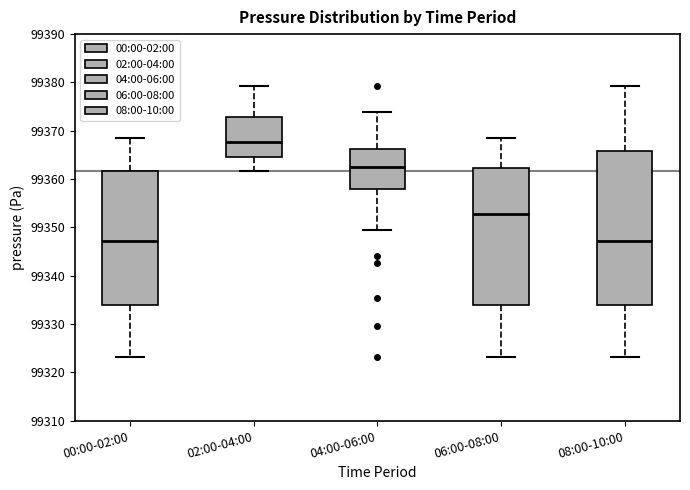

Which box is the tallest, from its lower edge to its upper edge?

08:00-10:00